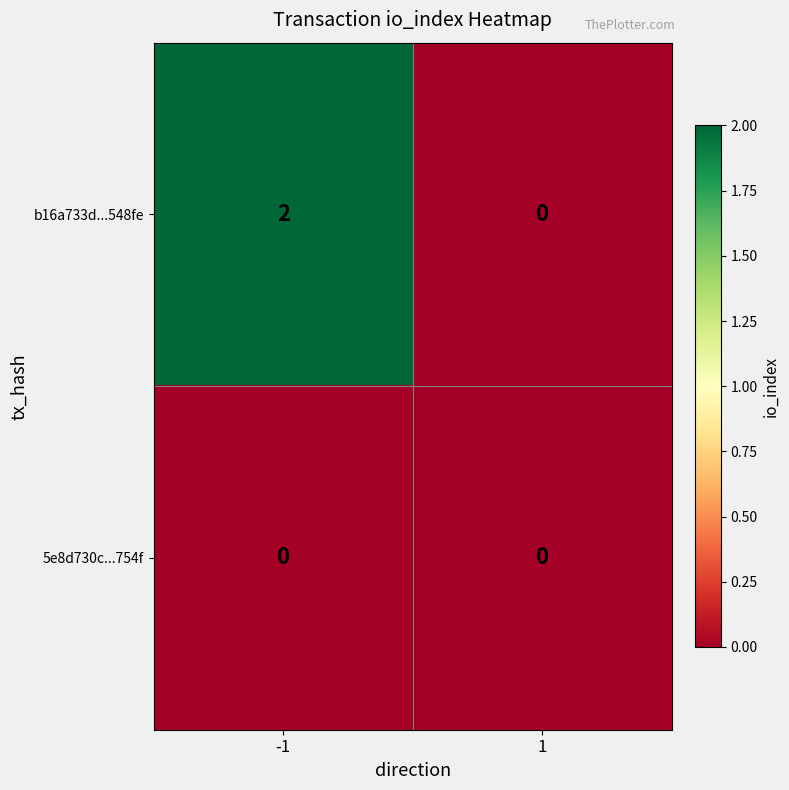

List the series in order of their peak value, highest first.

b16a733d...548fe, 5e8d730c...754f